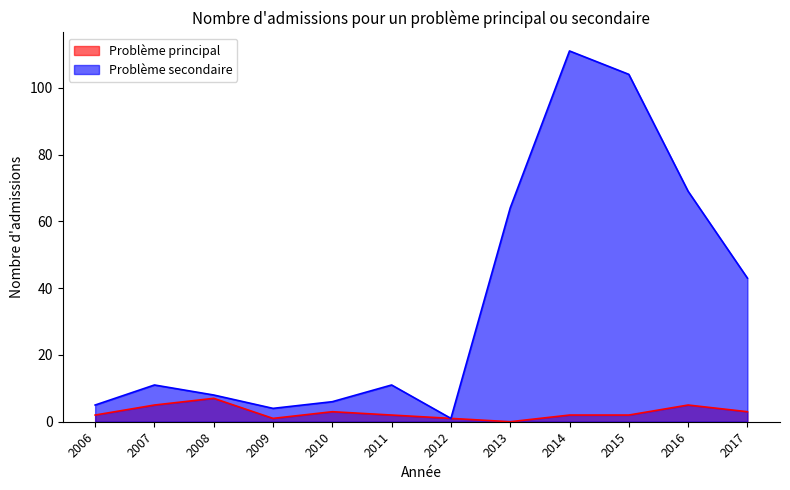

Which series changed the most between 2007 and 2014?

Problème secondaire